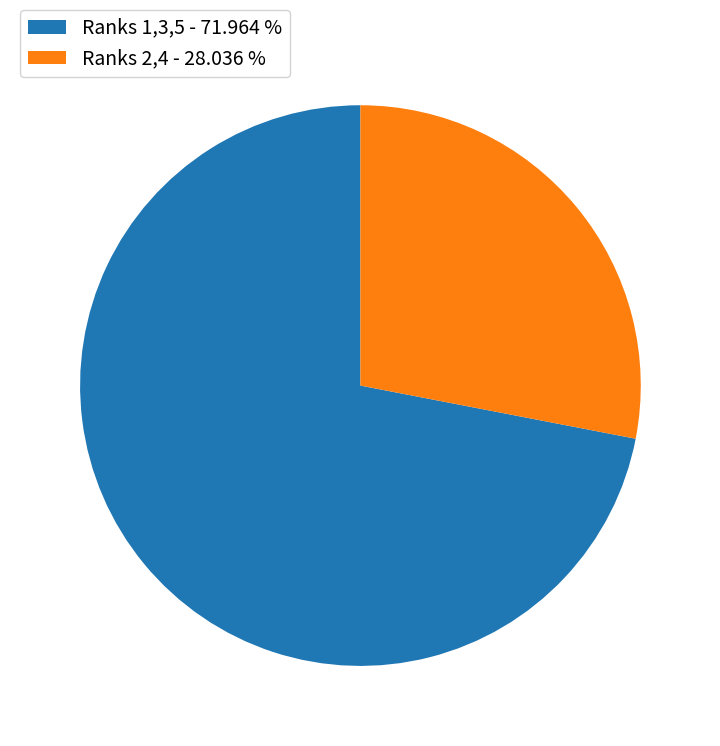

Is the sum of Ranks 1,3,5 - 71.964 % and Ranks 2,4 - 28.036 % greater than half?

Yes